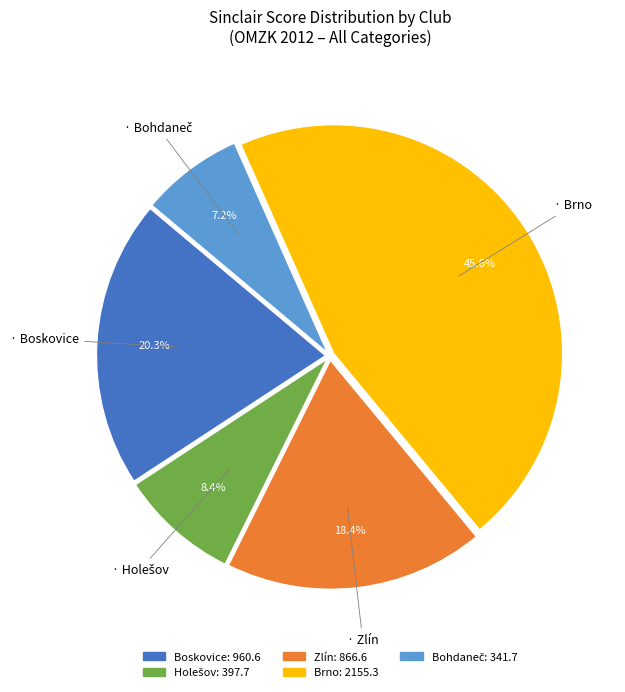

Count the number of slices in the pie.

5